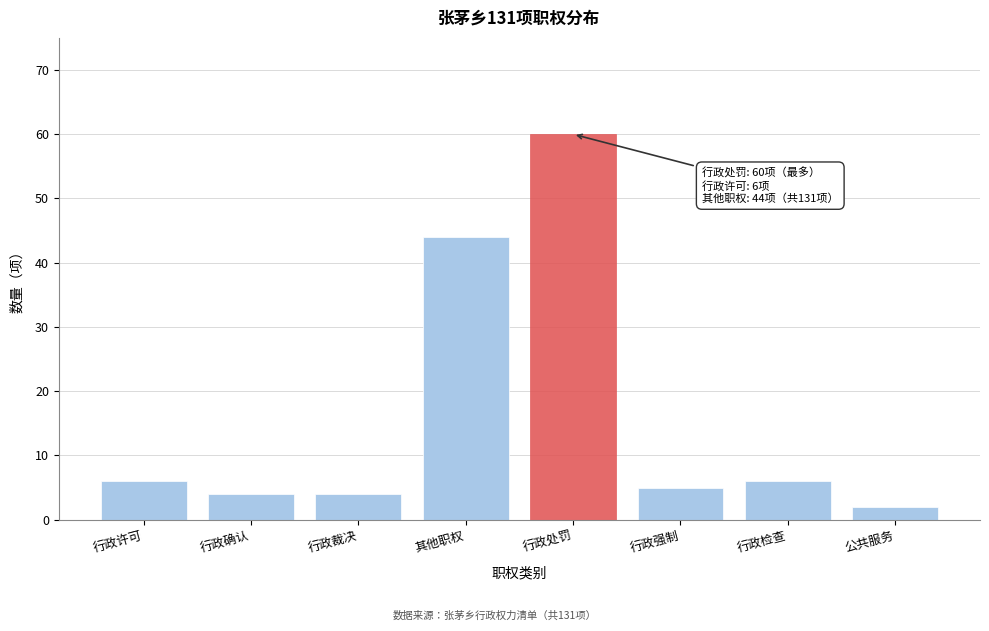

Reading right to left, list all the values displayed in this chart.

公共服务=2	行政检查=6	行政强制=5	行政处罚=60	其他职权=44	行政裁决=4	行政确认=4	行政许可=6